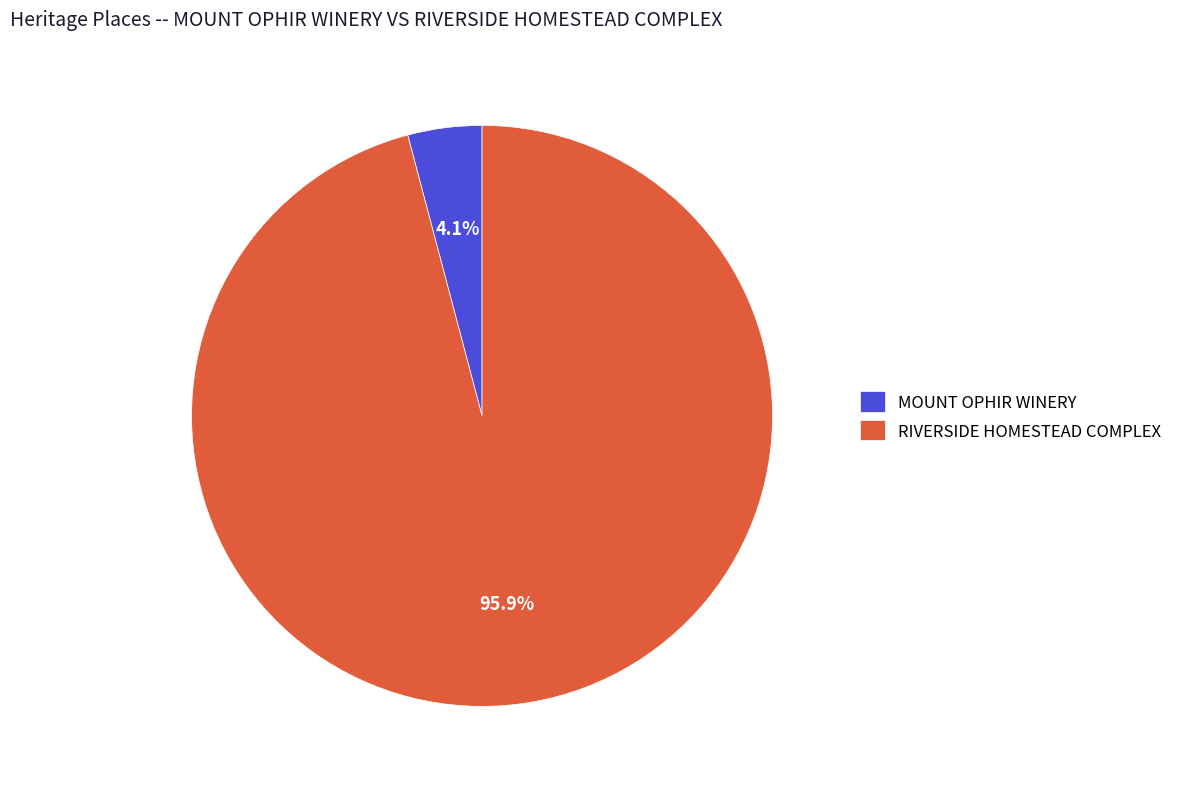

Which slice is the smallest?

MOUNT OPHIR WINERY